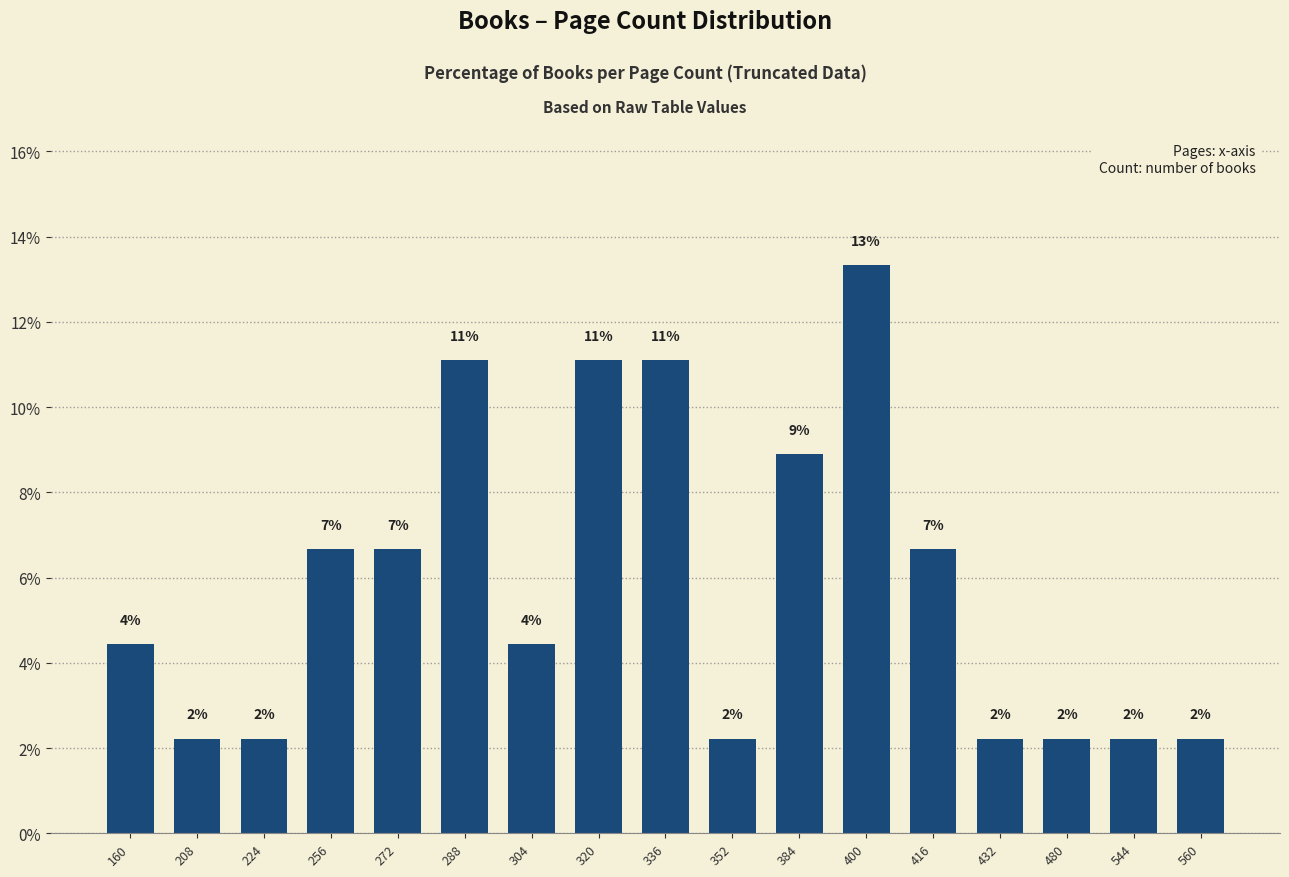

What is the sum of all values?

100.0